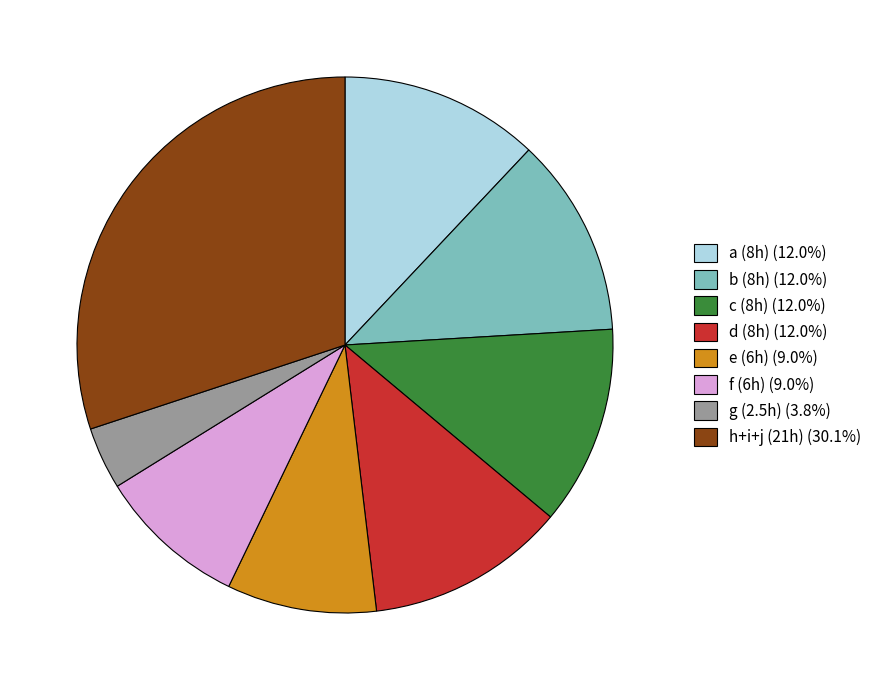

Is g (2.5h) (3.8%) the majority of the pie?

No